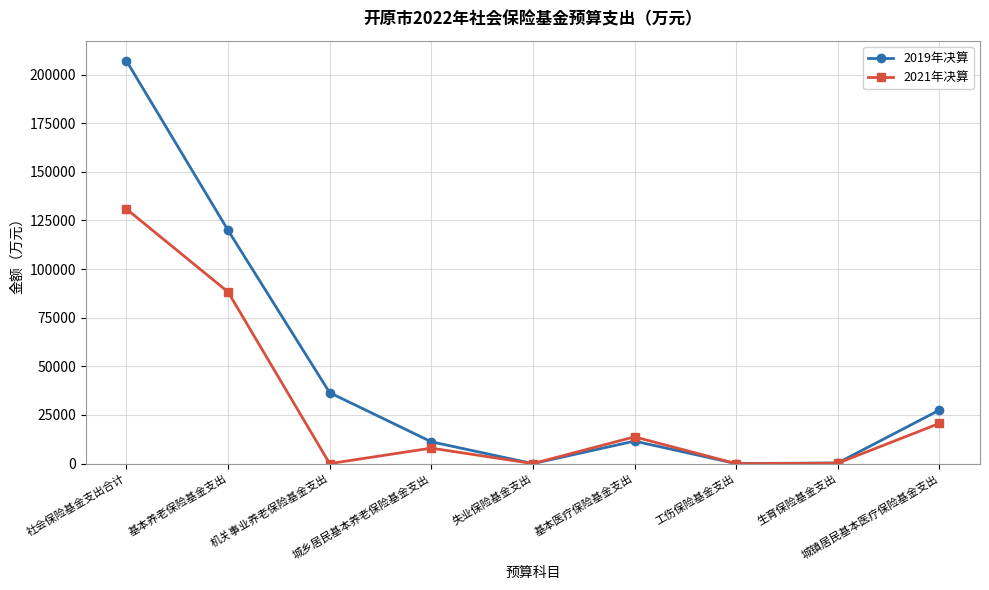

What is the spread (max minus min) of values at 失业保险基金支出?

16